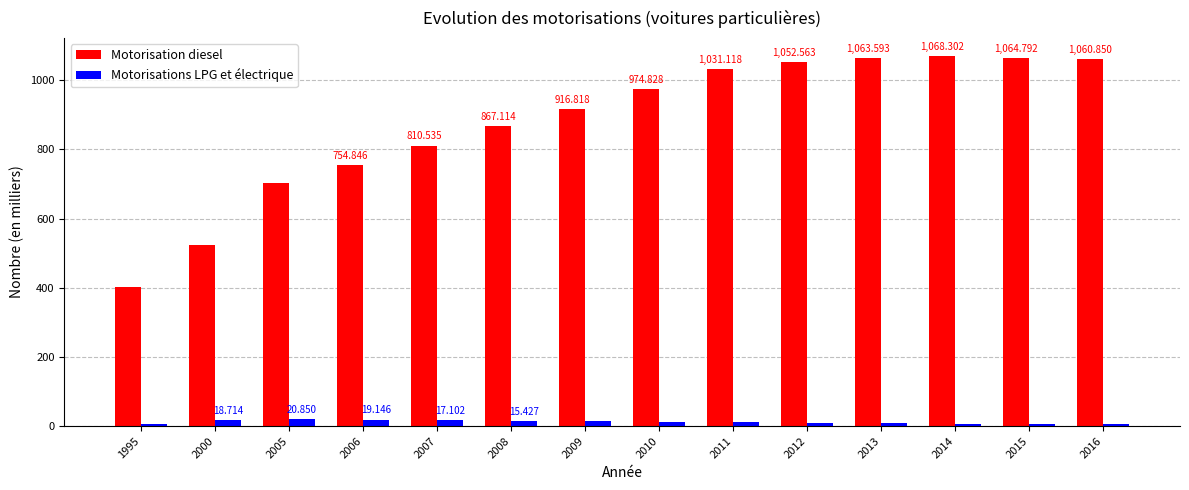

Does the chart contain stacked bars?

No